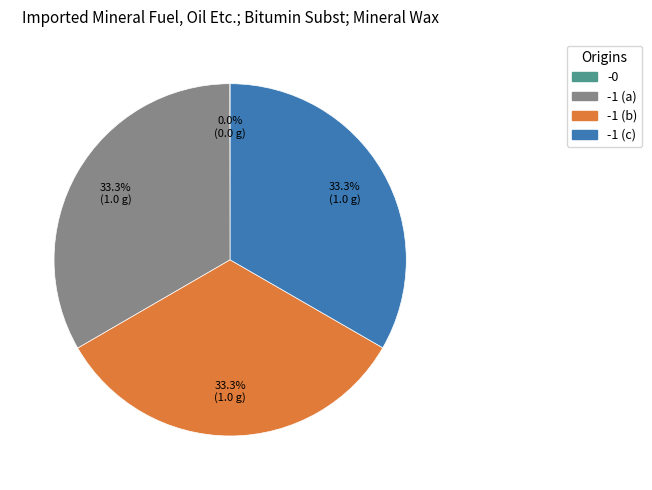

Does any single category account for the majority?

No